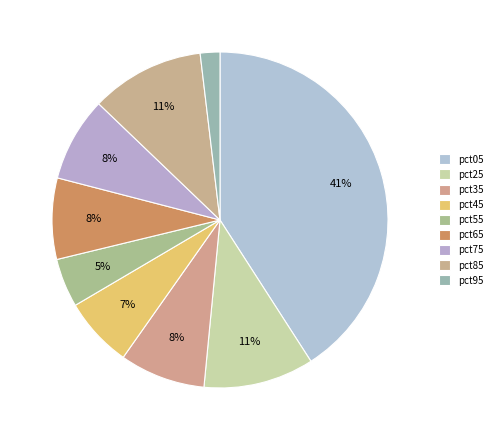

Count the number of slices in the pie.

9